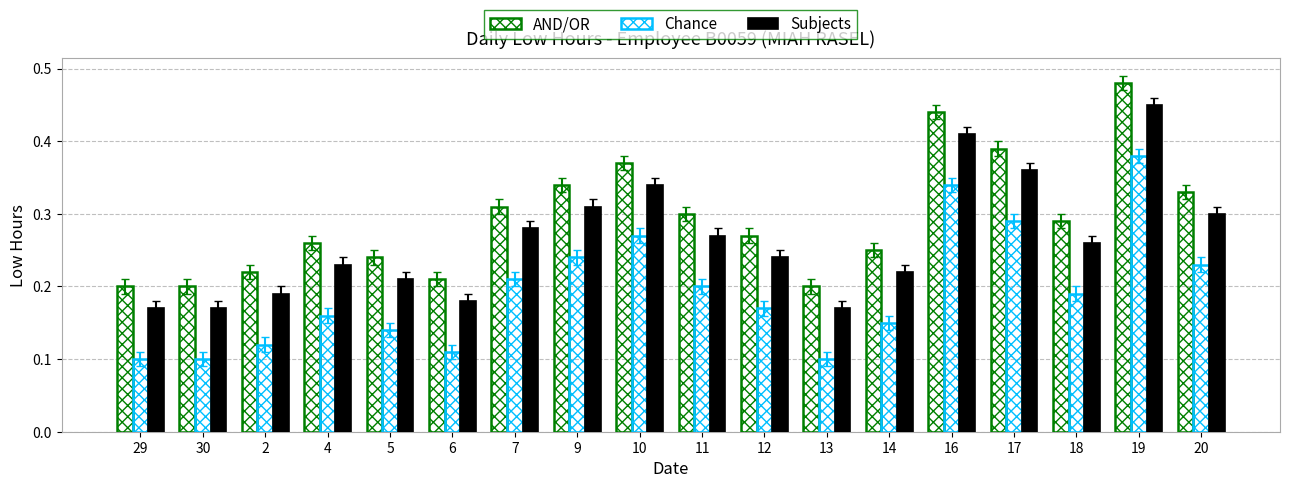

How many bars are there in total?

54